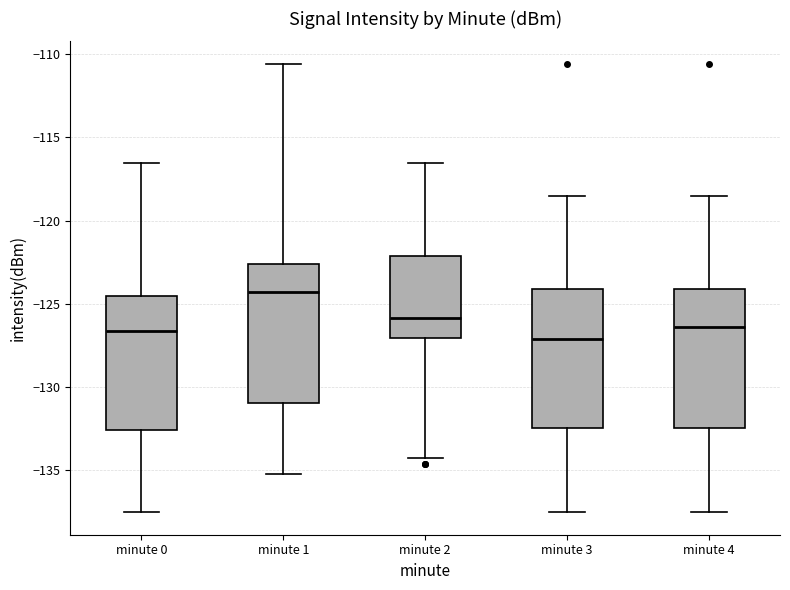

Where is the upper edge of the box for minute 4 on the y-axis? The values are not printed on the chart, so give them approximately, as read against the axis.

-124.0